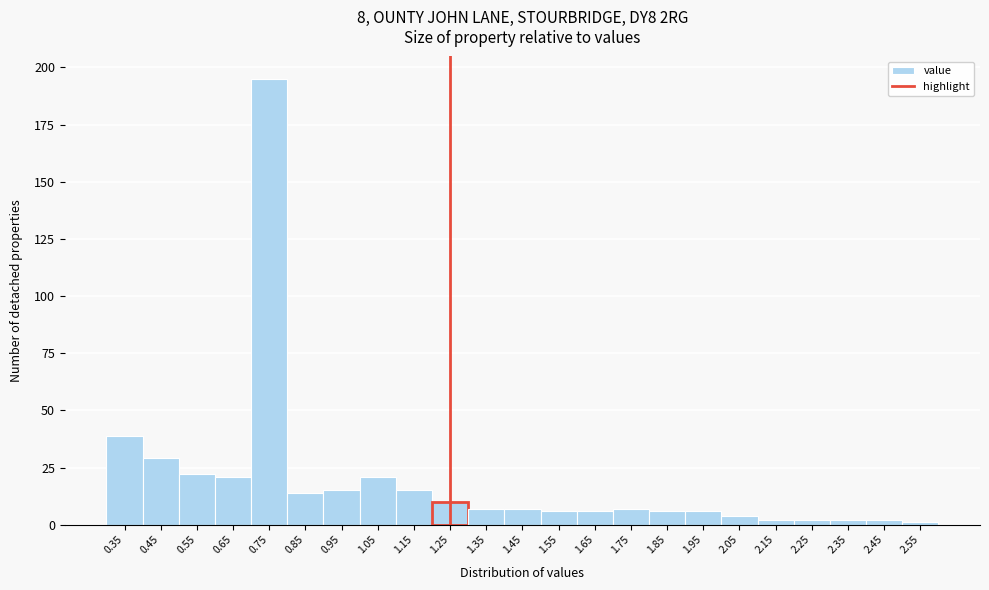

Reading left to right, list all the values displayed in this chart.

39	29	22	21	195	14	15	21	15	10	7	7	6	6	7	6	6	4	2	2	2	2	1